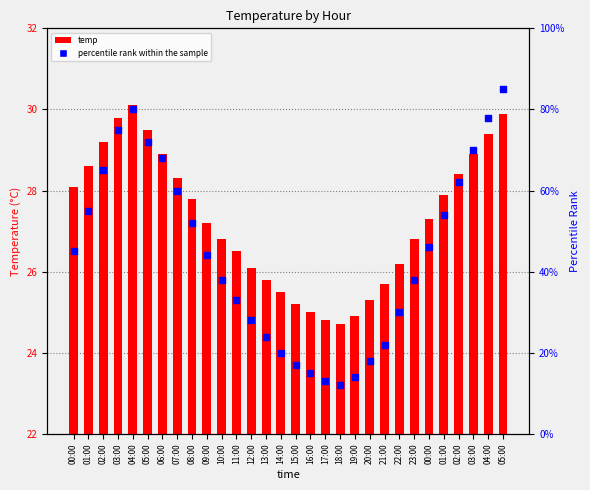

Is the value of temp at 02:00 greater than the value of percentile rank within the sample at 11:00?

No